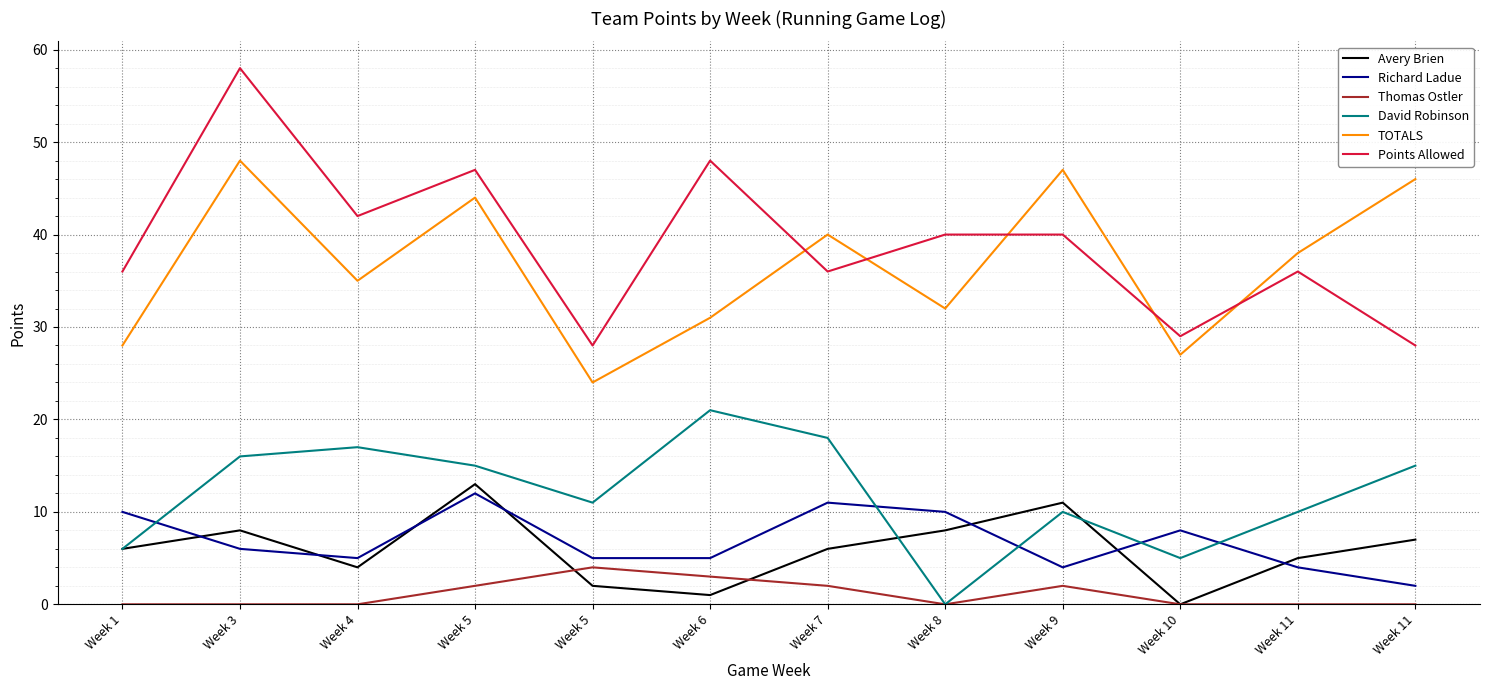

What are all the series names shown in the legend?

Avery Brien, Richard Ladue, Thomas Ostler, David Robinson, TOTALS, Points Allowed